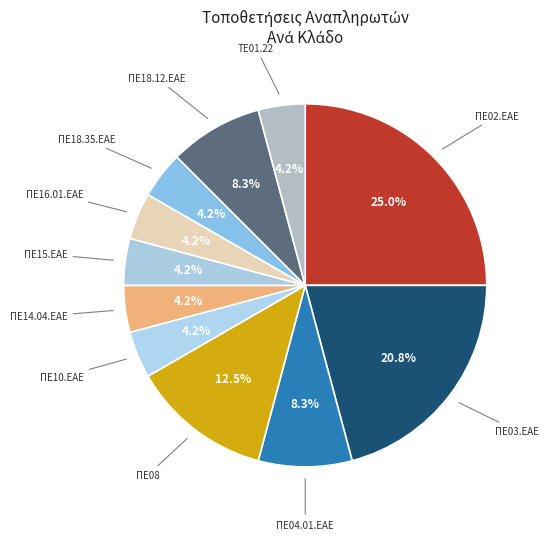

How many segments does this pie chart have?

11